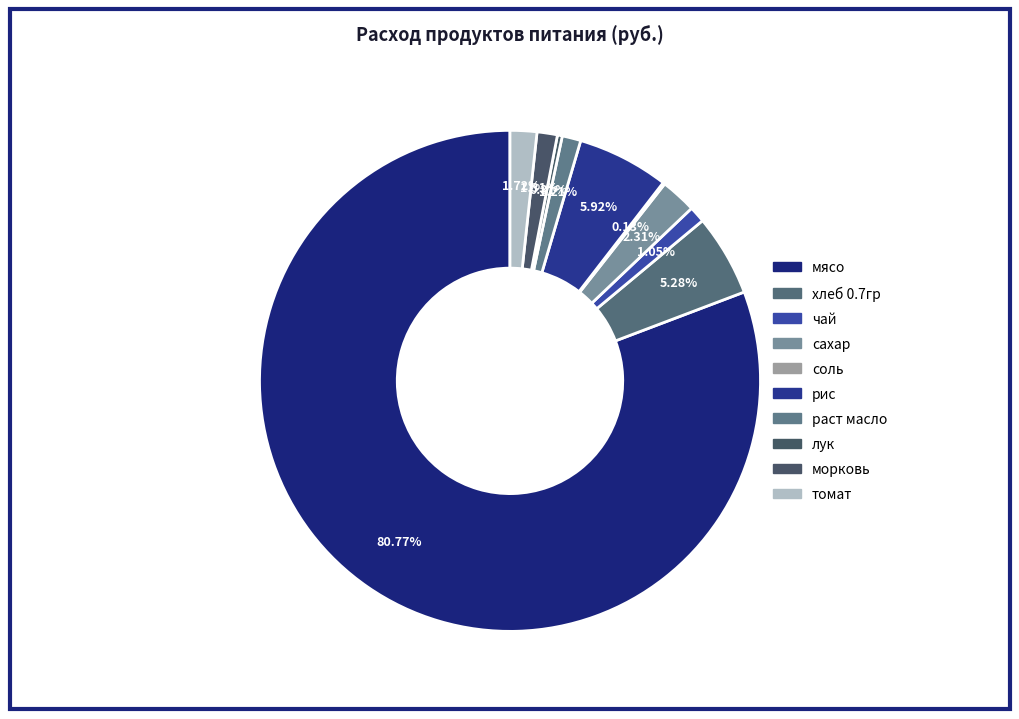

The рис slice represents 6% of the pie. True or false?

True